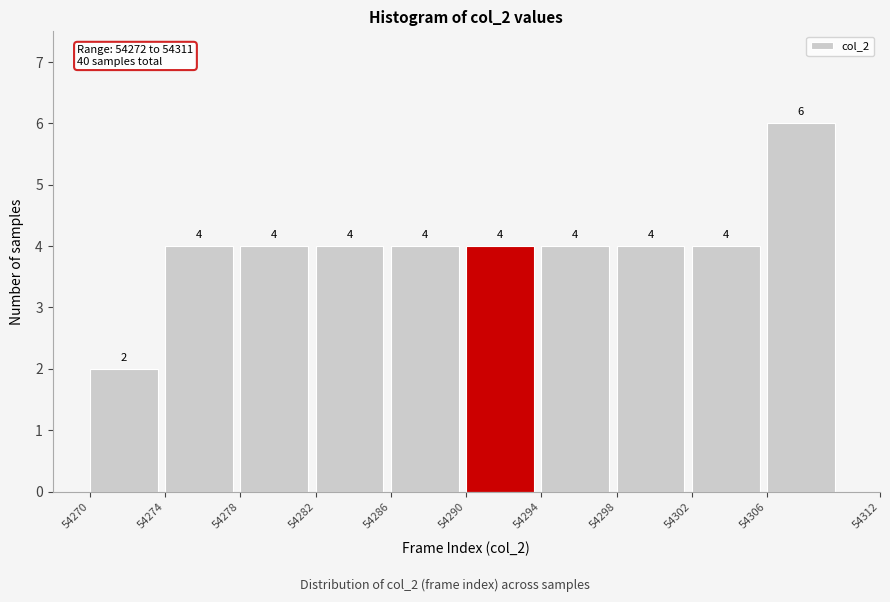

Over which range of the x-axis is the bar tallest?

54306 to 54312